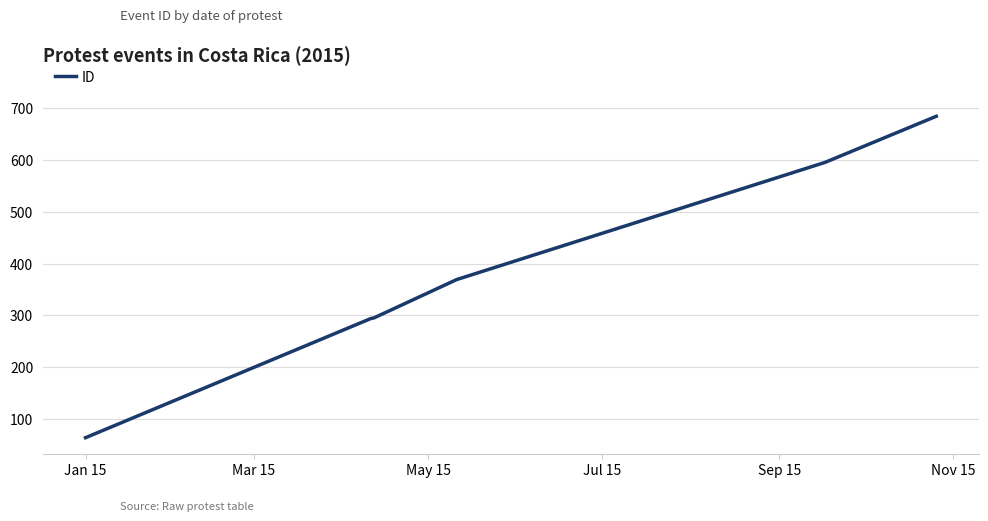

What is the difference between the maximum and minimum values?

620